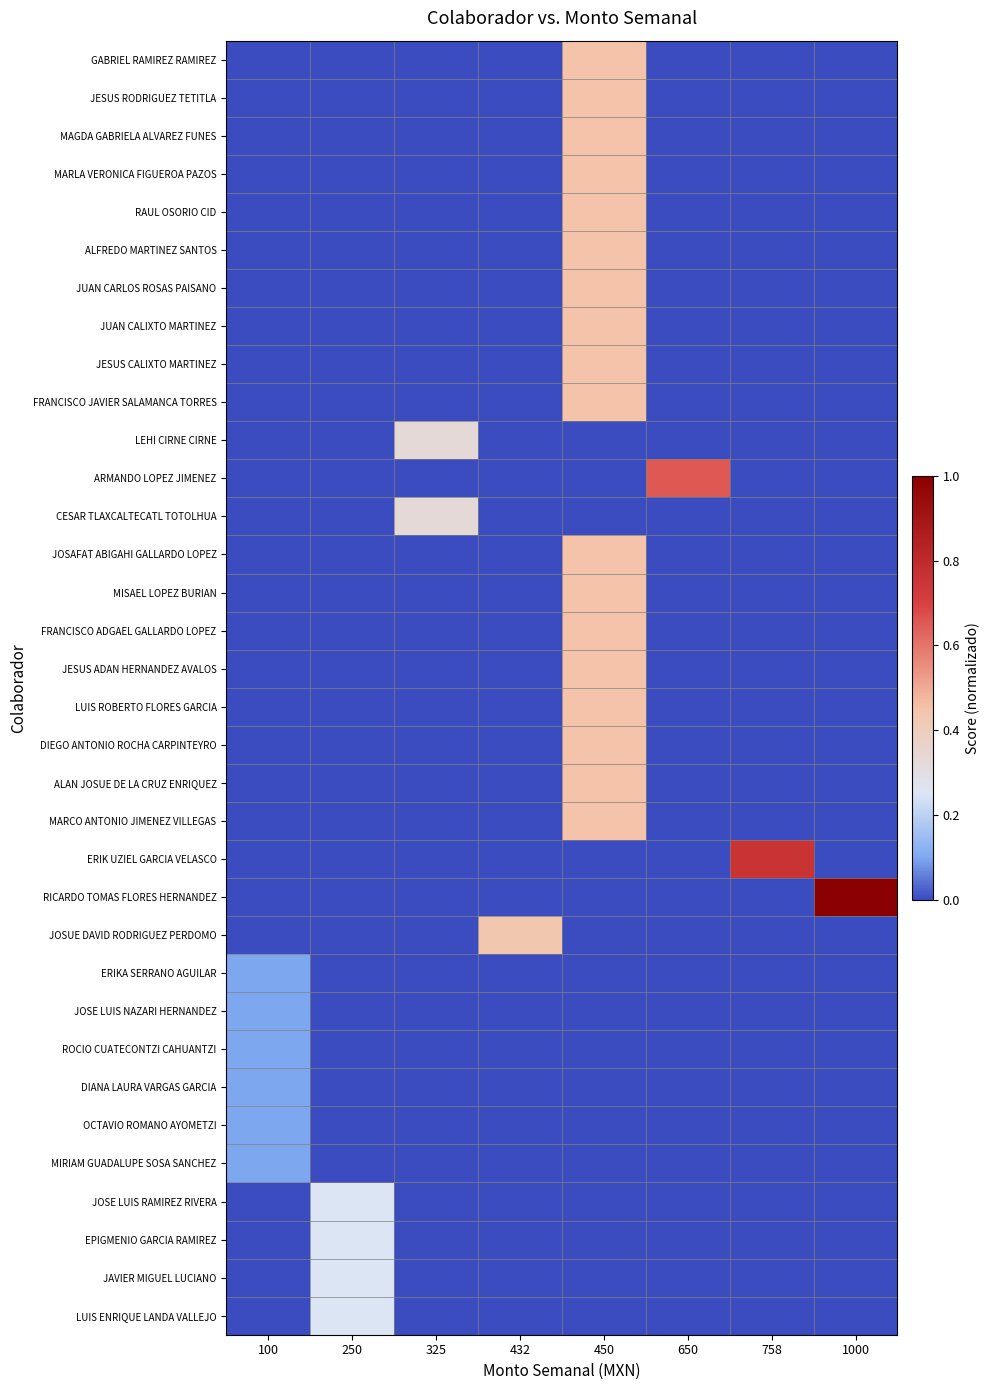

What is the total value across all series at 450?

8.1